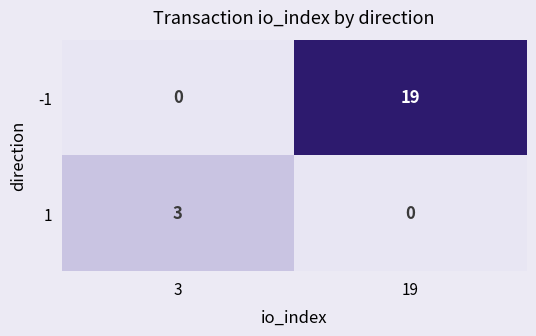

Count the number of data series in this chart.

2